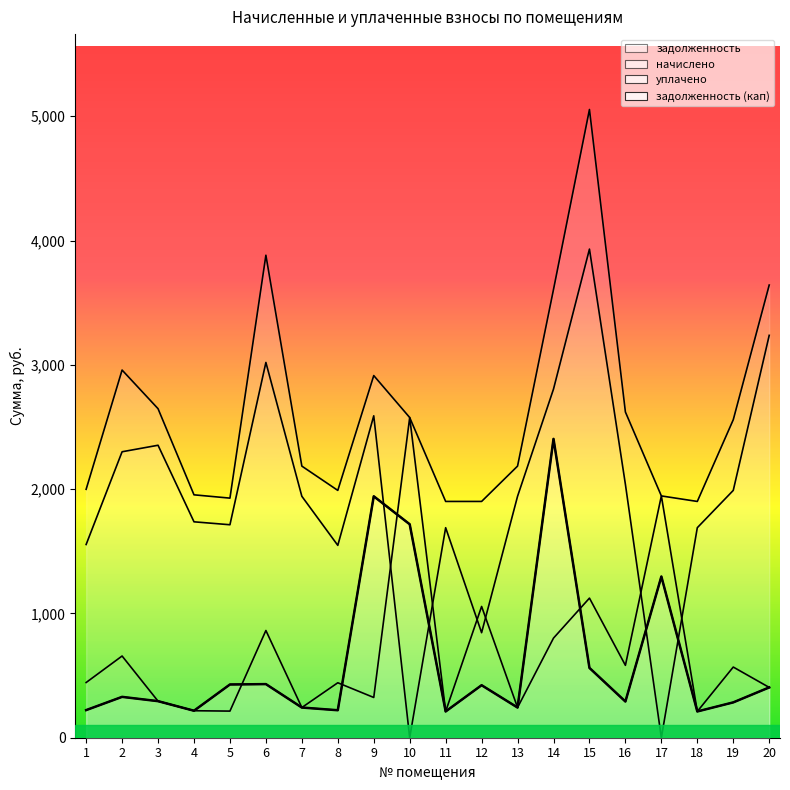

In уплачено, how many points are higher than both neighbors (excluding endpoints)?

5